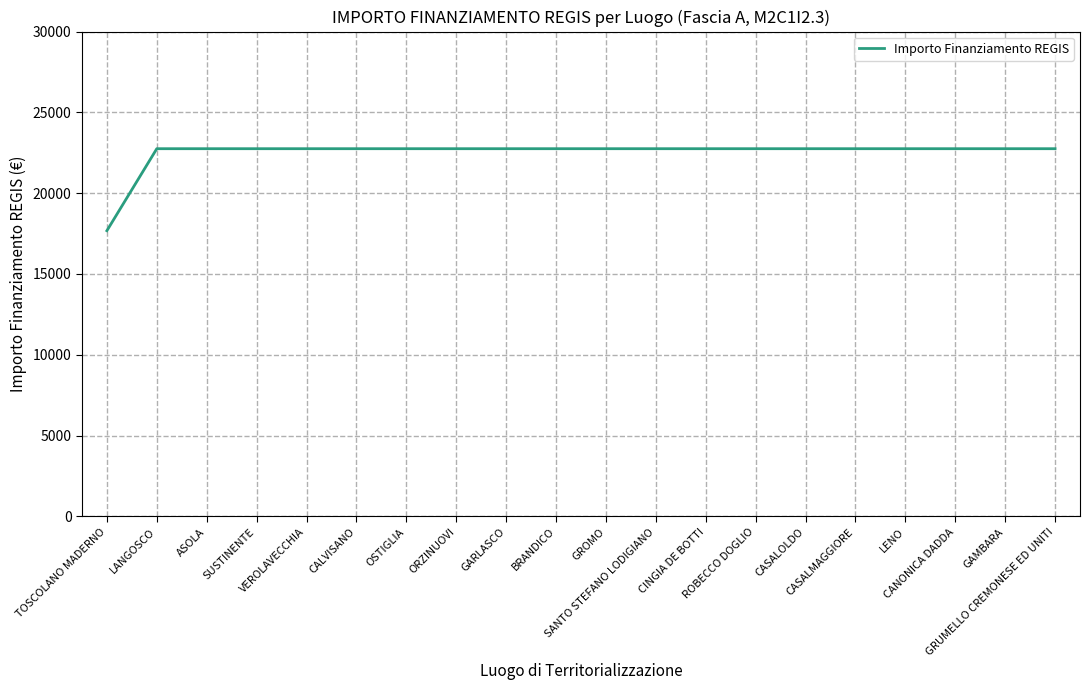

Reading right to left, extract all data points from this chart.

22750.0	22750.0	22750.0	22750.0	22750.0	22750.0	22750.0	22750.0	22750.0	22750.0	22750.0	22750.0	22750.0	22750.0	22750.0	22750.0	22750.0	22750.0	22750.0	17674.8